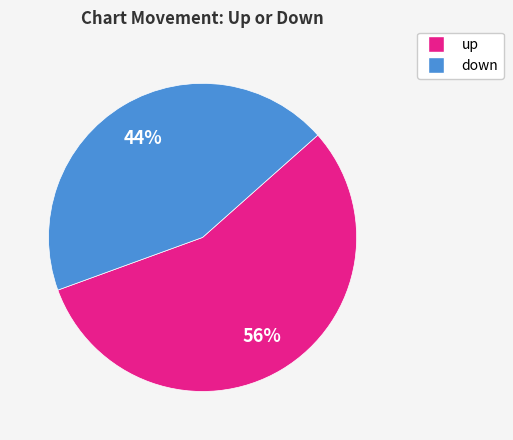

What is the majority slice?

up